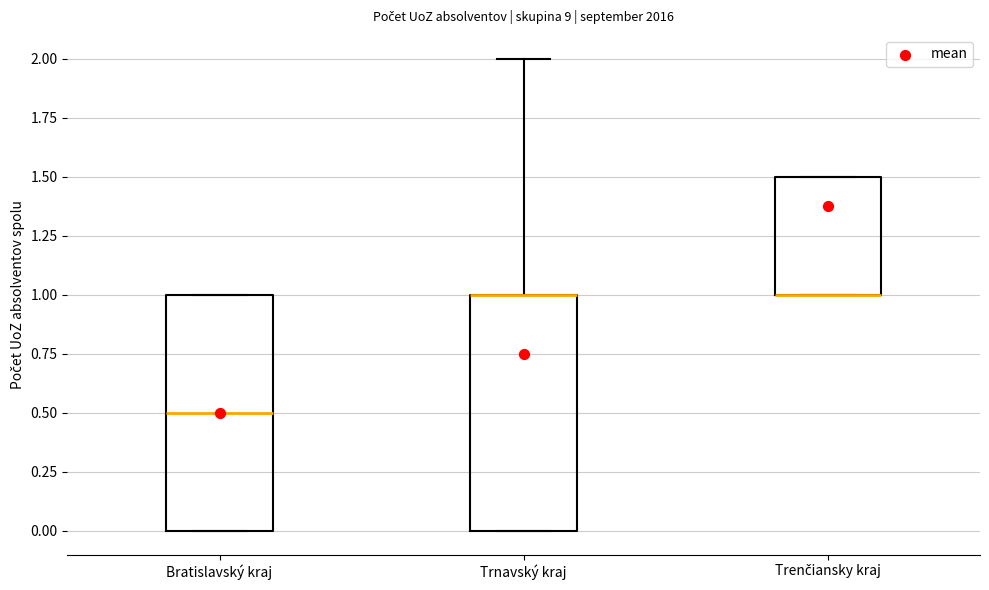

Reading left to right, transcribe this box plot: for each box, give where its median line is, the range the box spans, and where its two whiskers end, as read against the y-axis. The values are not printed on the chart, so give them approximately, as read against the axis.

Bratislavský kraj: median 0.5, box 0.0 to 1.0, whiskers 0.0 to 1.0
Trnavský kraj: median 1.0 (drawn on the box's upper edge), box 0.0 to 1.0, whiskers 0.0 to 2.0
Trenčiansky kraj: median 1.0 (drawn on the box's lower edge), box 1.0 to 1.5, whiskers 1.0 to 1.5